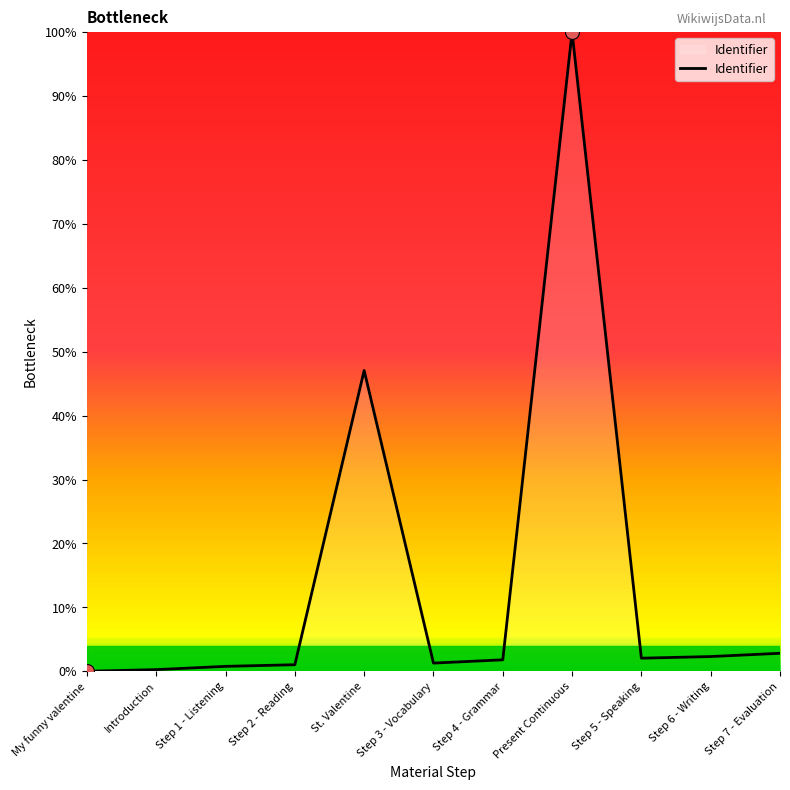

How many distinct data groups are displayed?

1